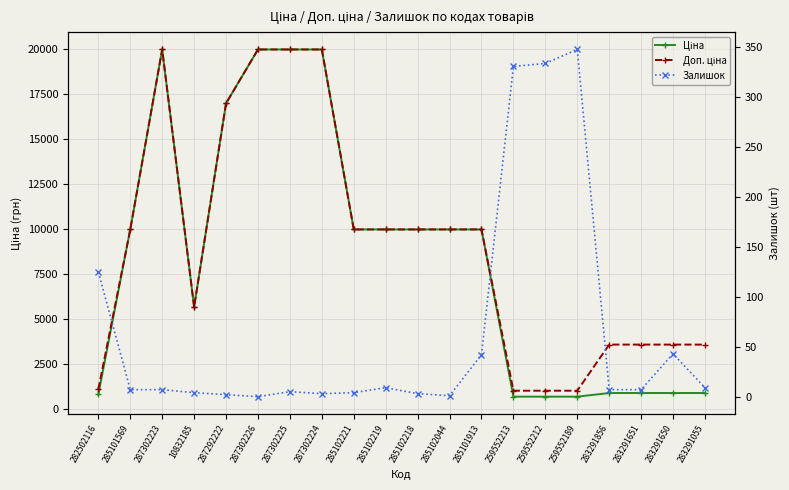

True or false: Доп. ціна and Залишок cross at least once.

False